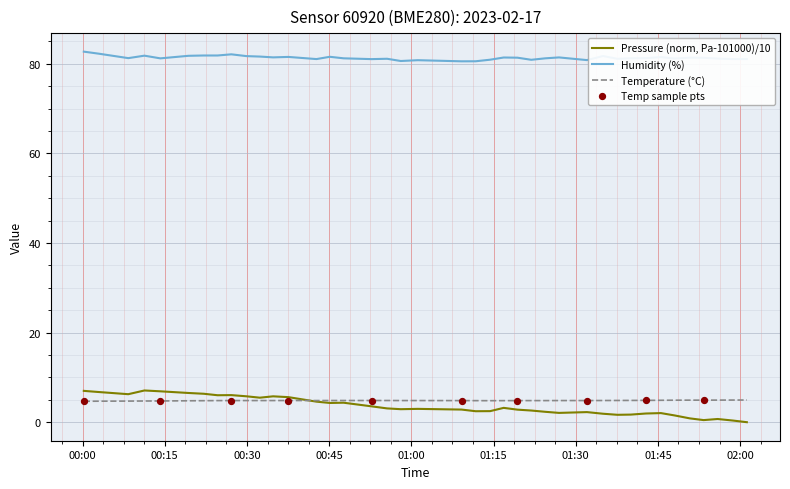

True or false: Humidity (%) and Temperature (°C) cross at least once.

False